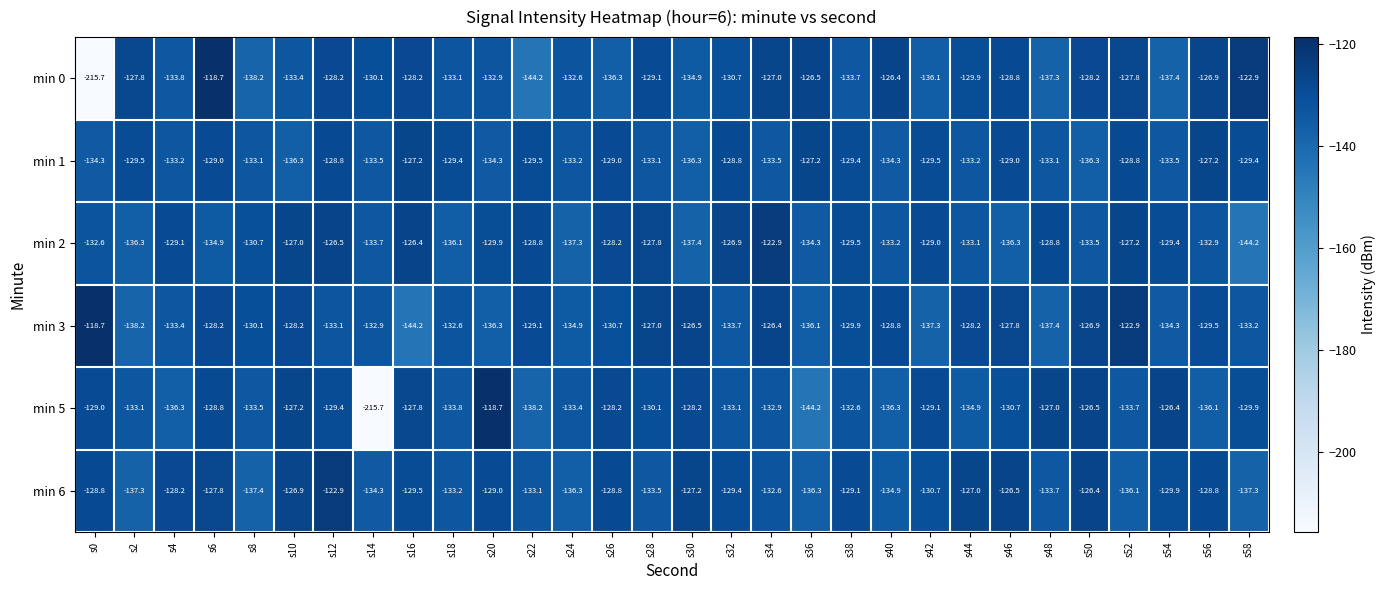

At s18, list the series in order from smallest to largest.

min 2, min 5, min 6, min 0, min 3, min 1